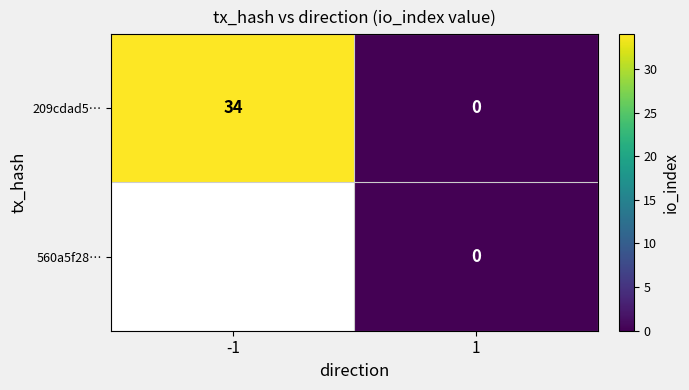

Count the number of data series in this chart.

2